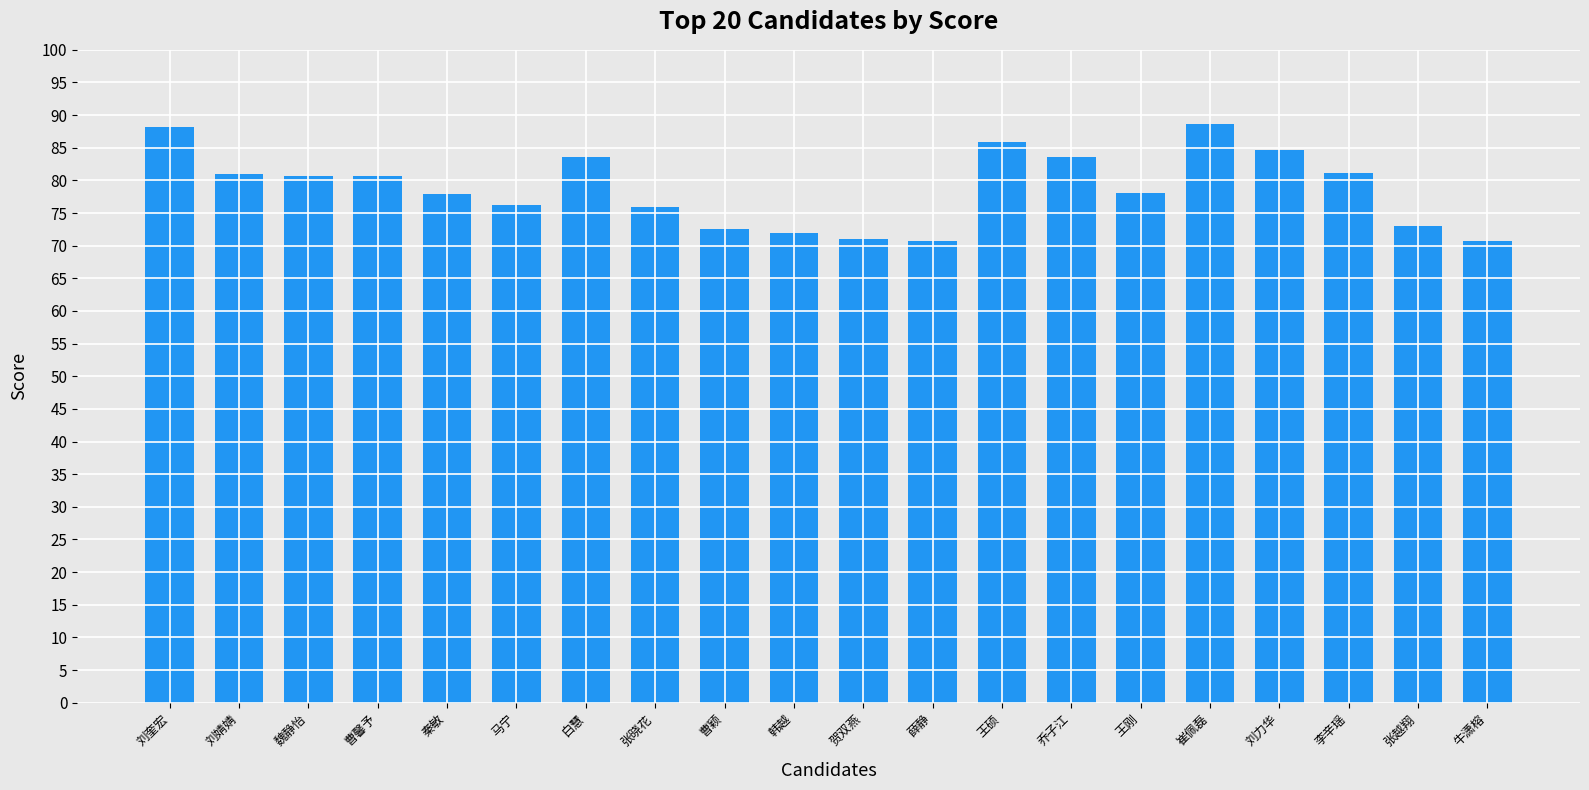

What is the smallest value displayed?

70.7